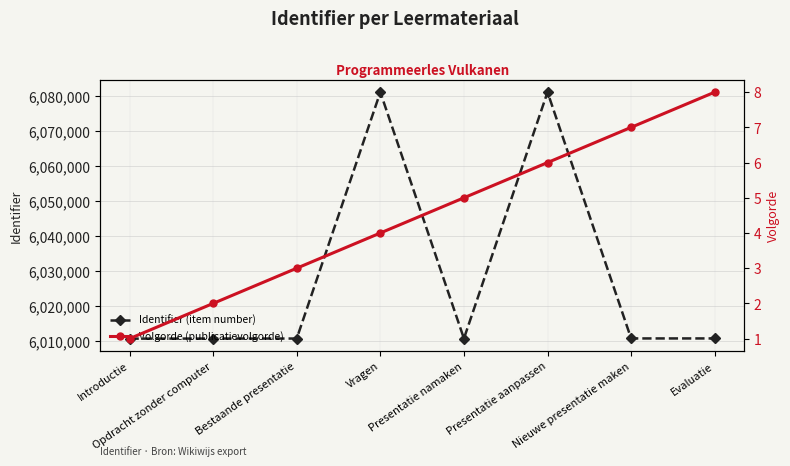

True or false: Identifier (item number) and Volgorde (publicatievolgorde) intersect in this chart.

False